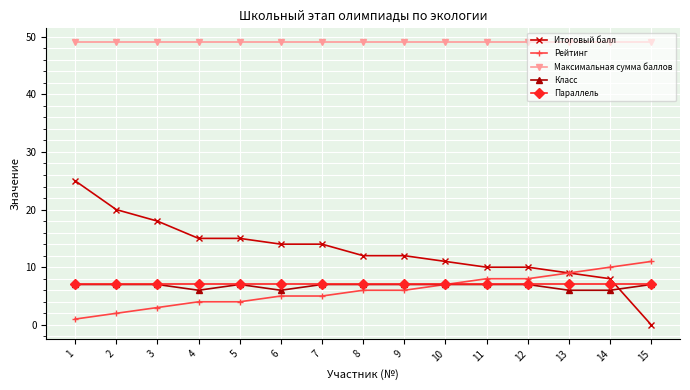

The Параллель series shows 9 at 4. True or false?

False